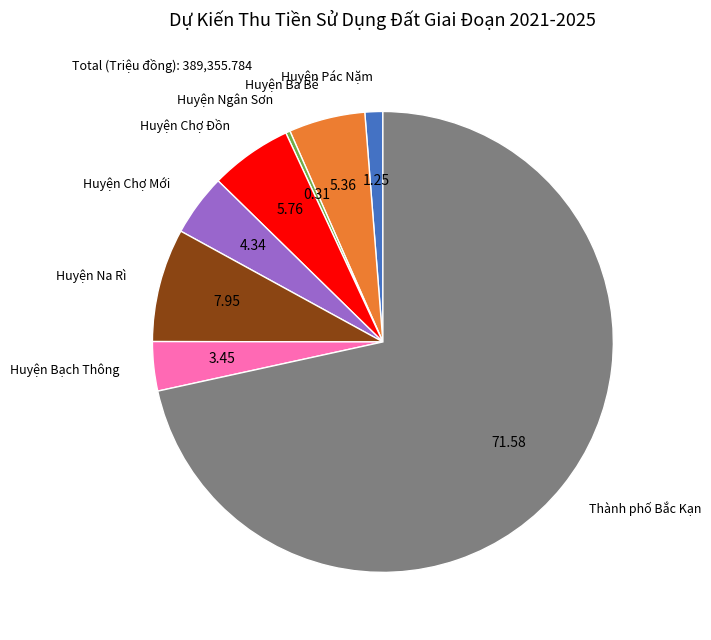

How many slices are in this pie chart?

8